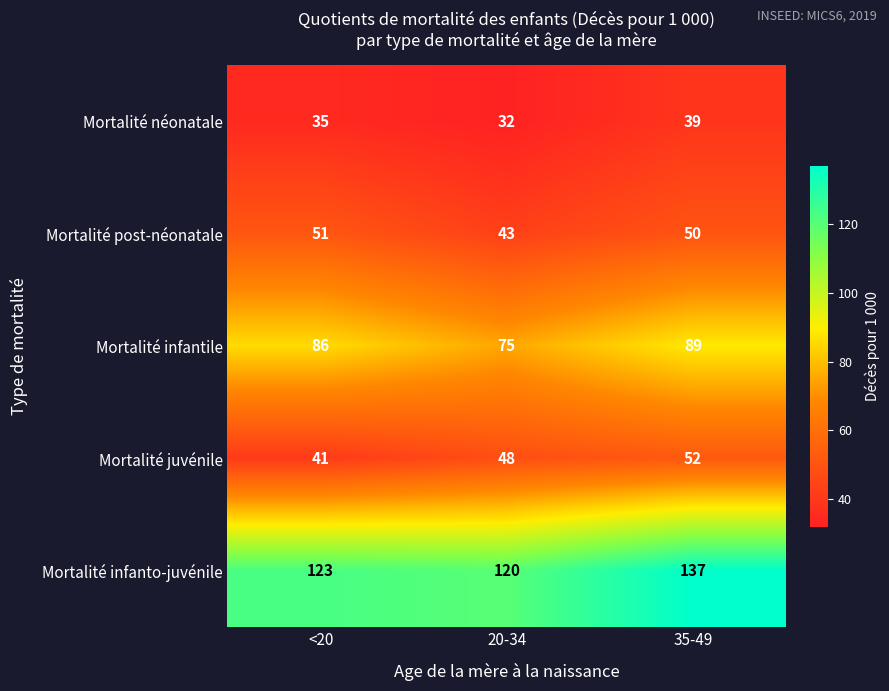

What is the sum of the Mortalité infantile values at 20-34 and <20?

161